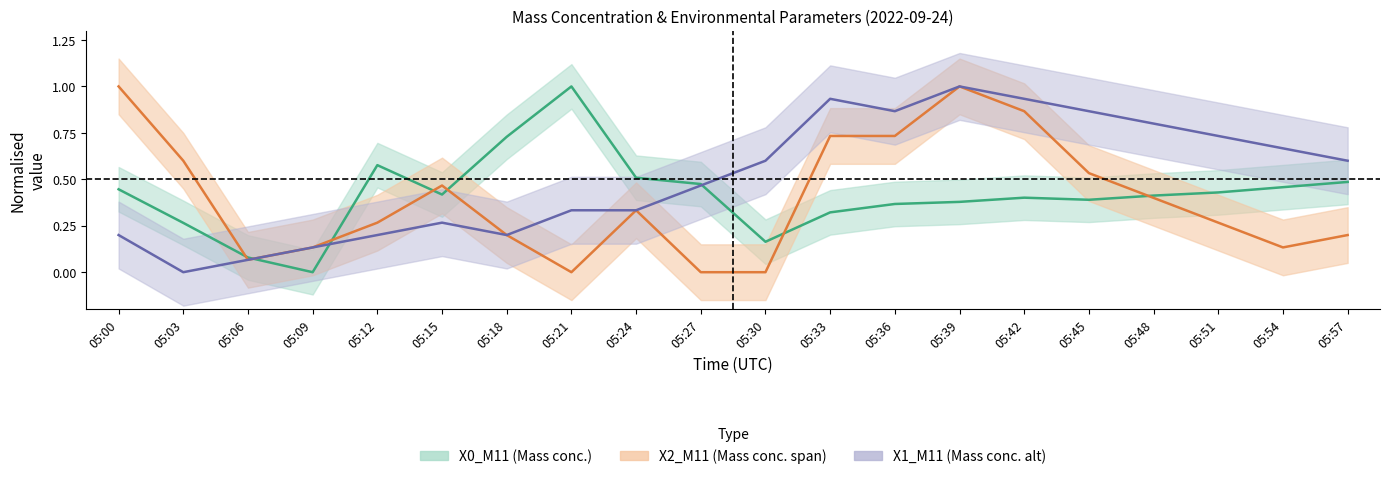

Is the value of X0_M11 at 05:57 greater than the value of X1_M11 at 05:15?

Yes